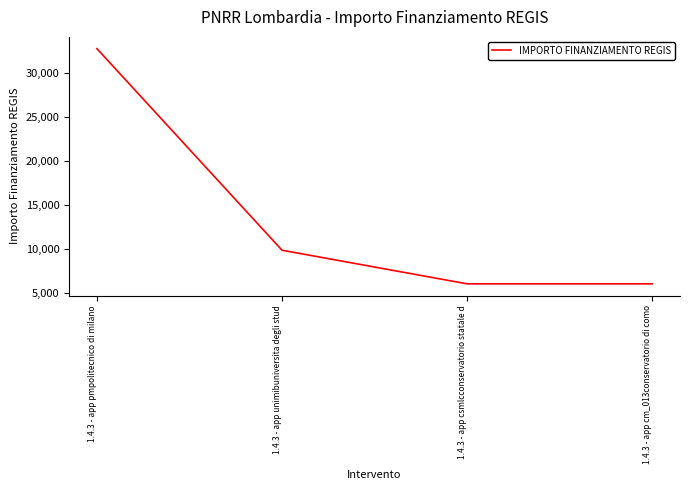

Count the number of categories in the chart.

4